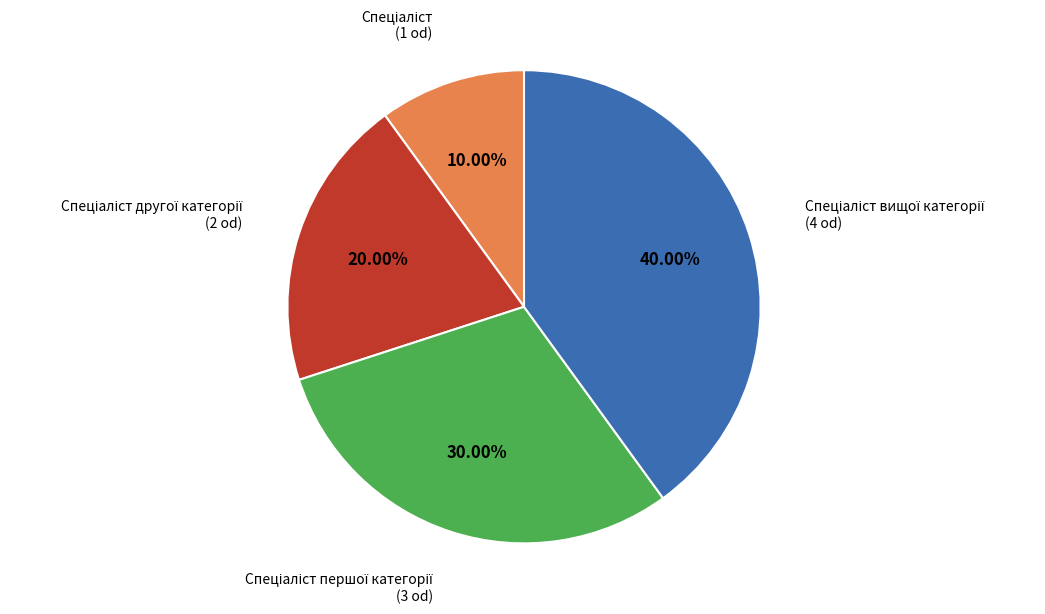

Does any single category account for the majority?

No